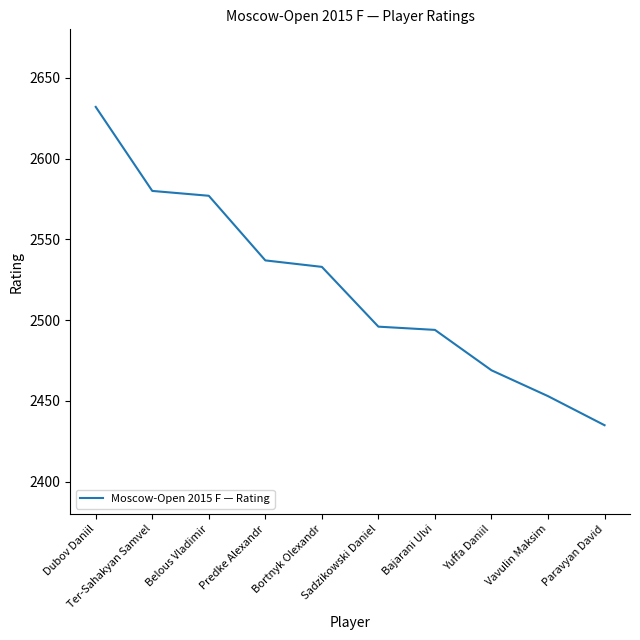

Does the chart have visible grid lines?

No